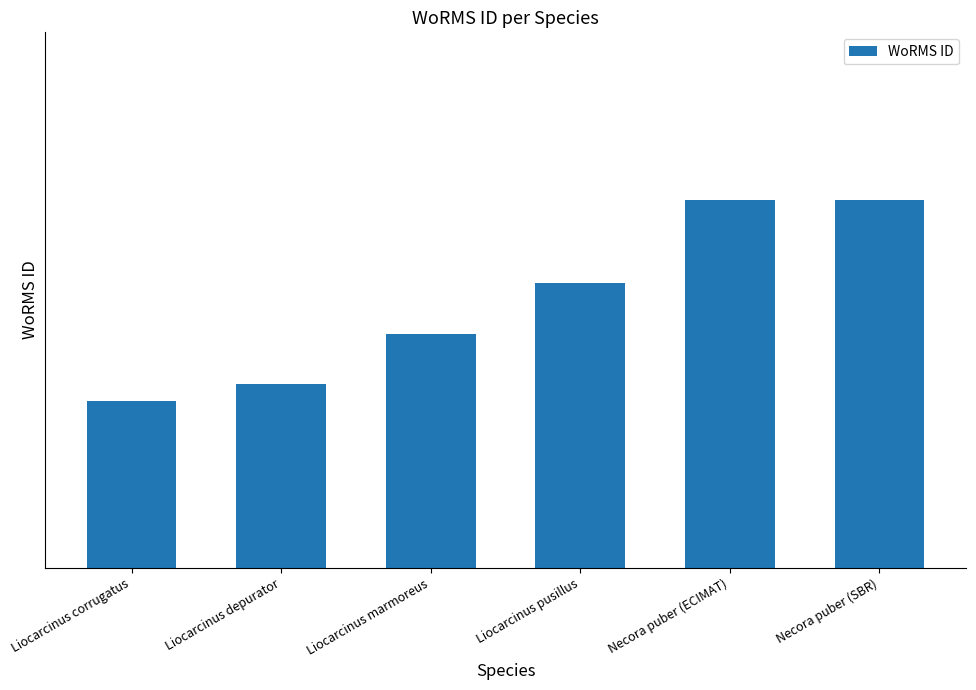

What is the difference between the second highest and minimum values?

12